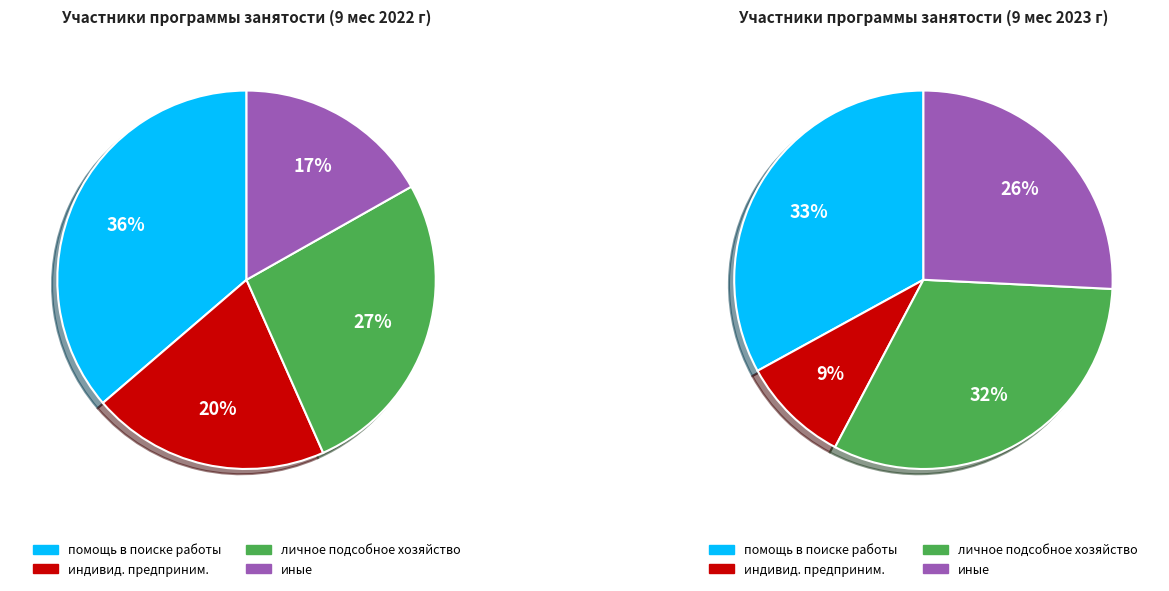

What is the smallest slice in the pie chart?

осуществление индивидуальной предпринимательской деятельности